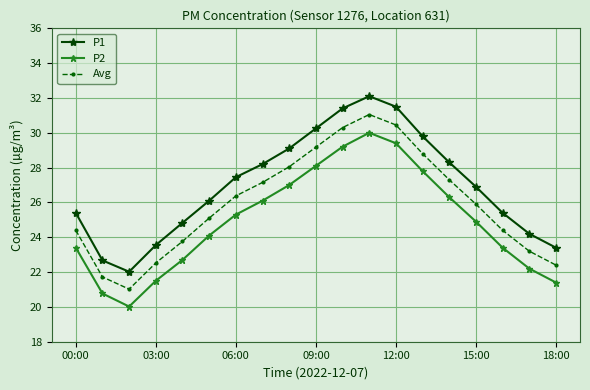

What are all the series names shown in the legend?

P1, P2, Avg